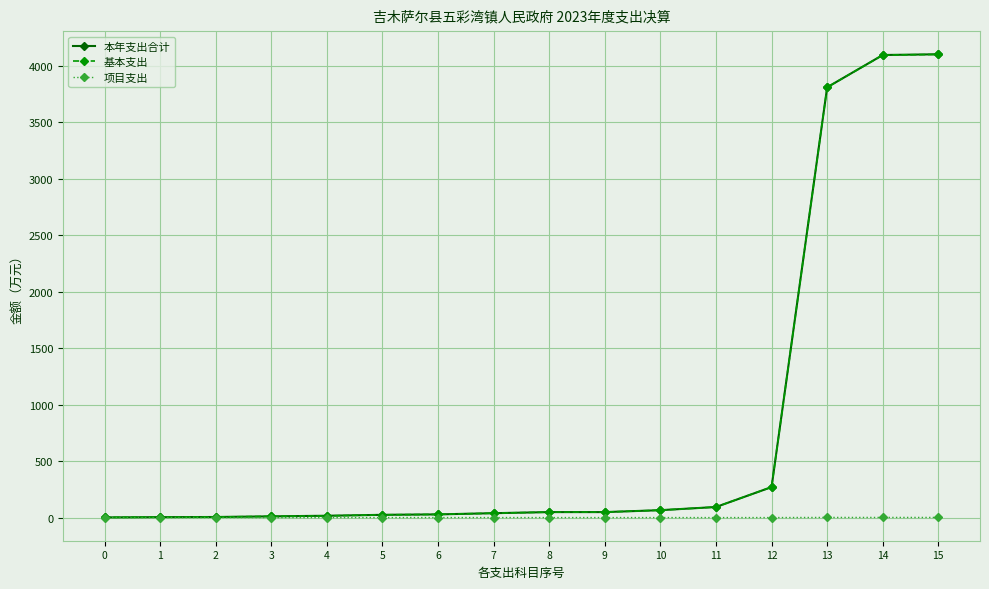

Which series has the widest spread of values?

本年支出合计